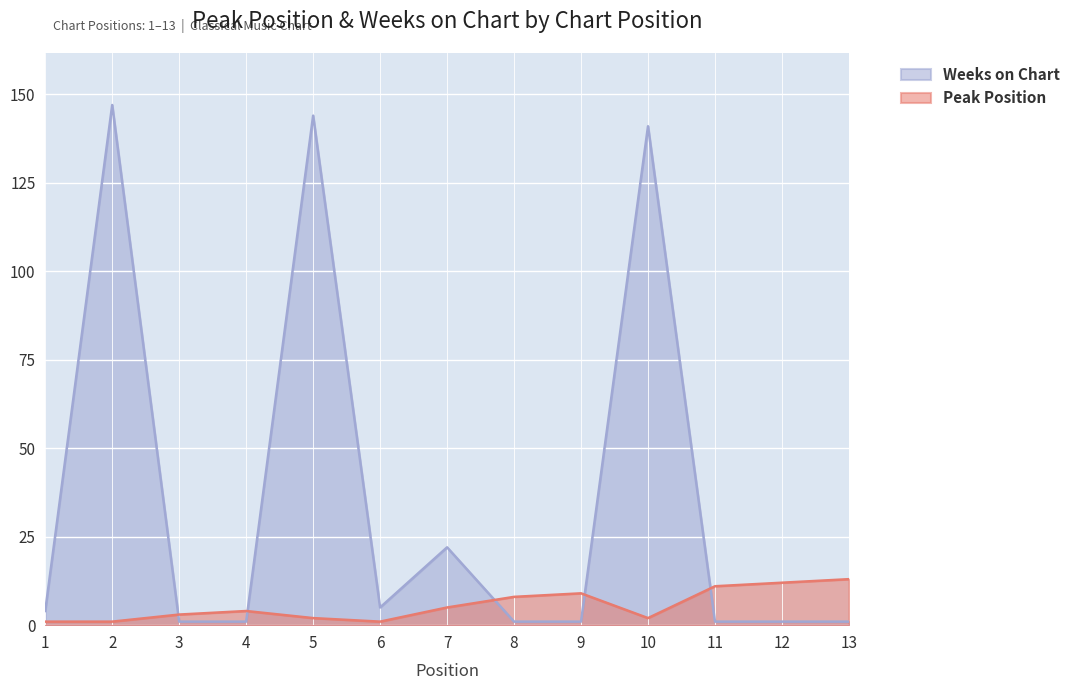

How many data points does each series have?

13